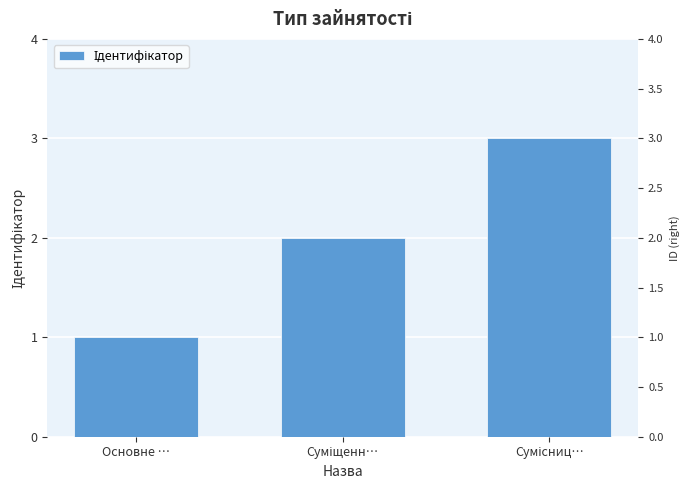

What position from the left is Основне …?

1